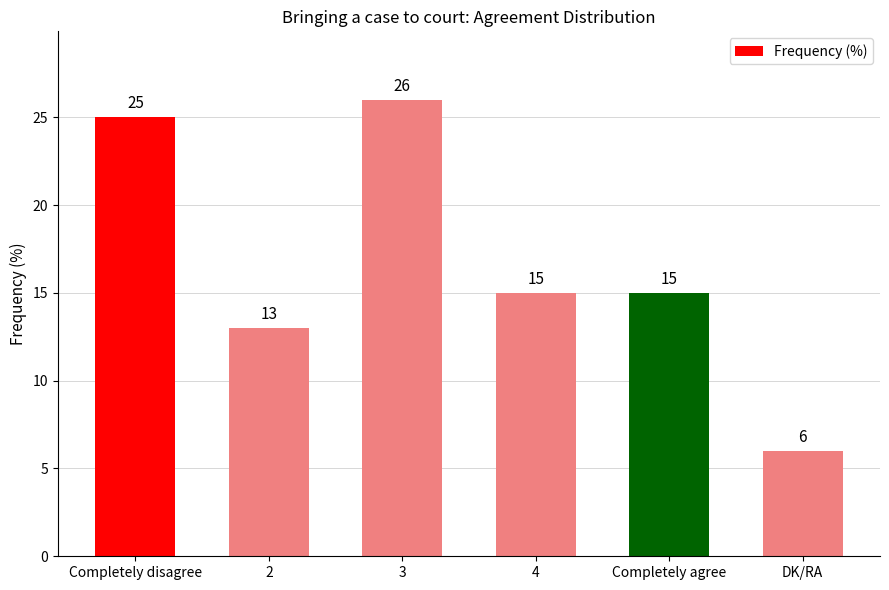

Reading left to right, list all the values displayed in this chart.

25	13	26	15	15	6